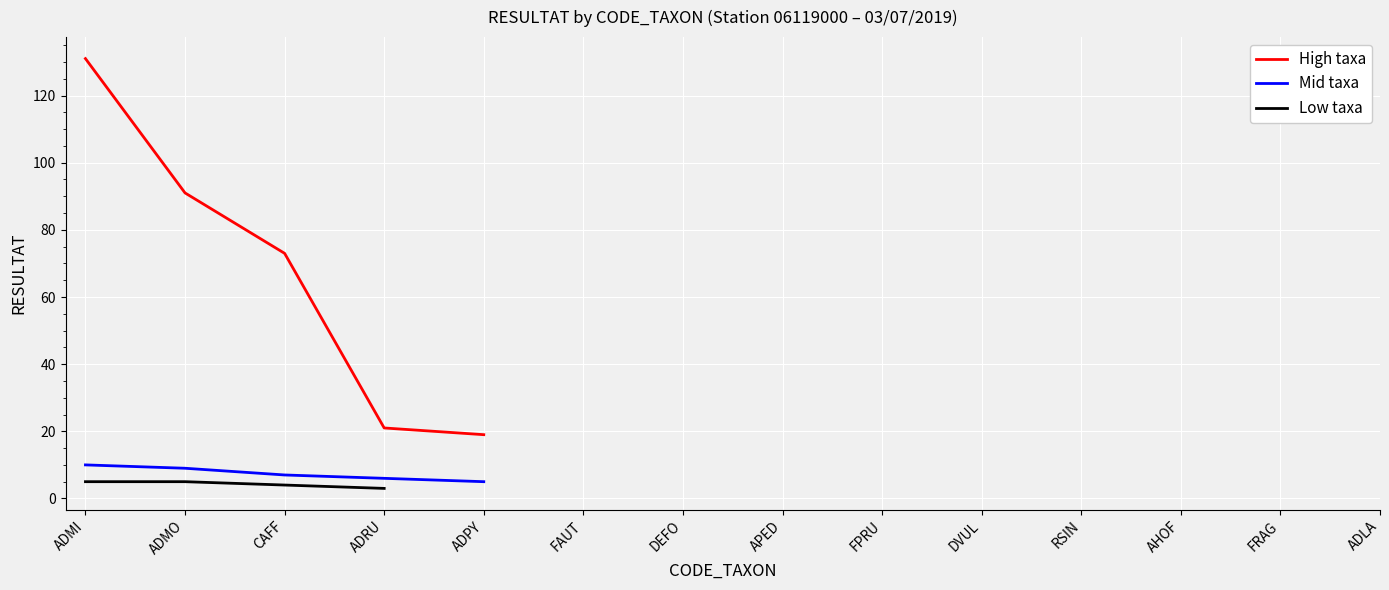

Is it true that Mid taxa equals 10 at ADMI?

True